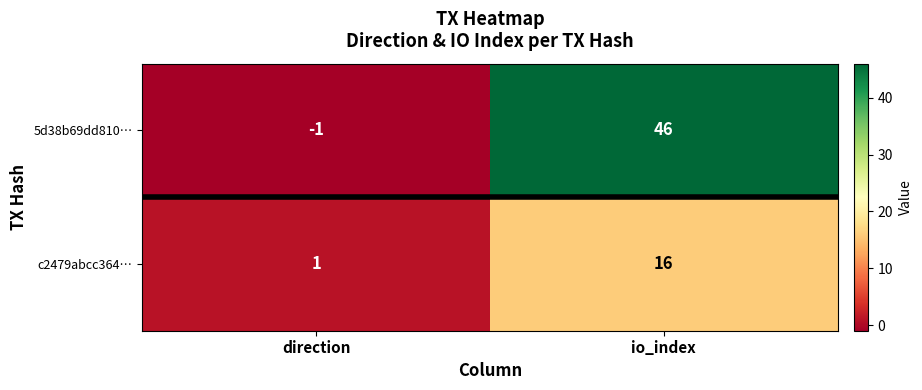

Reading right to left, list all the values displayed in this chart.

5d38b69dd810…: 46	-1
c2479abcc364…: 16	1